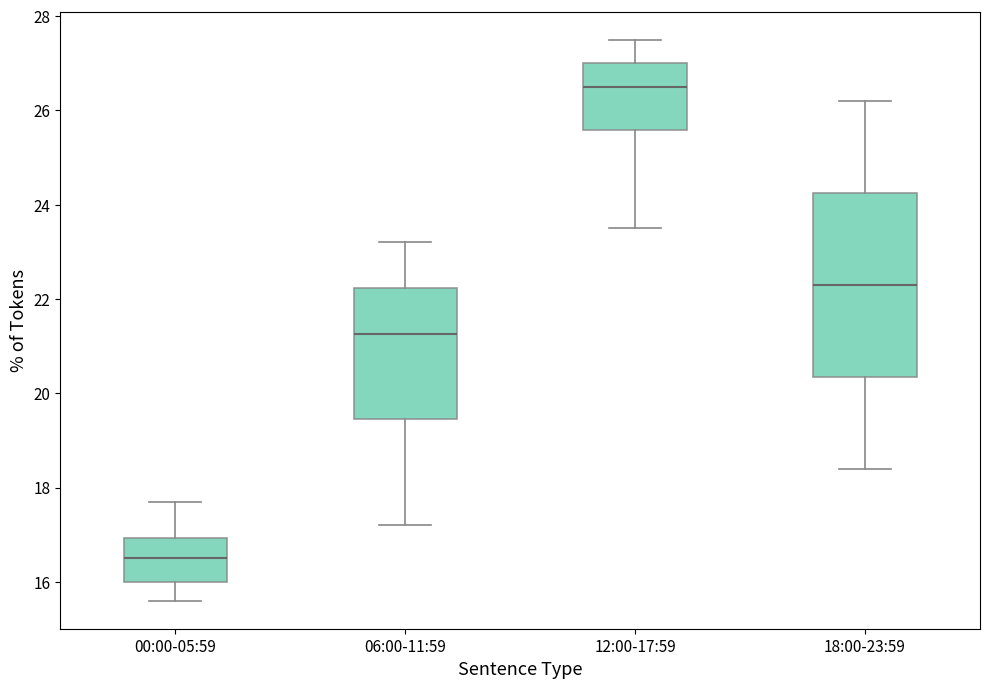

Reading left to right, read every box against the y-axis: the position of its median line, the range the box covers, and the ends of its whiskers. The values are not printed on the chart, so give them approximately, as read against the axis.

00:00-05:59: median 16.6, box 16.0 to 17.0, whiskers 15.6 to 17.8
06:00-11:59: median 21.2, box 19.4 to 22.2, whiskers 17.2 to 23.2
12:00-17:59: median 26.6, box 25.6 to 27.0, whiskers 23.6 to 27.6
18:00-23:59: median 22.4, box 20.4 to 24.2, whiskers 18.4 to 26.2